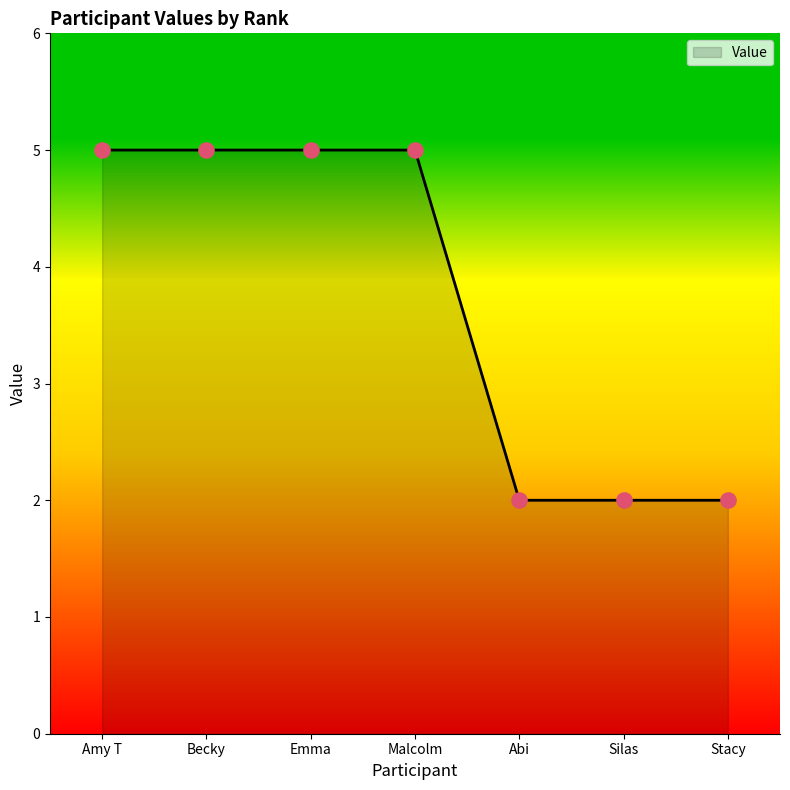

Approximately how many times larger is the value at Silas compared to Stacy?

1.0